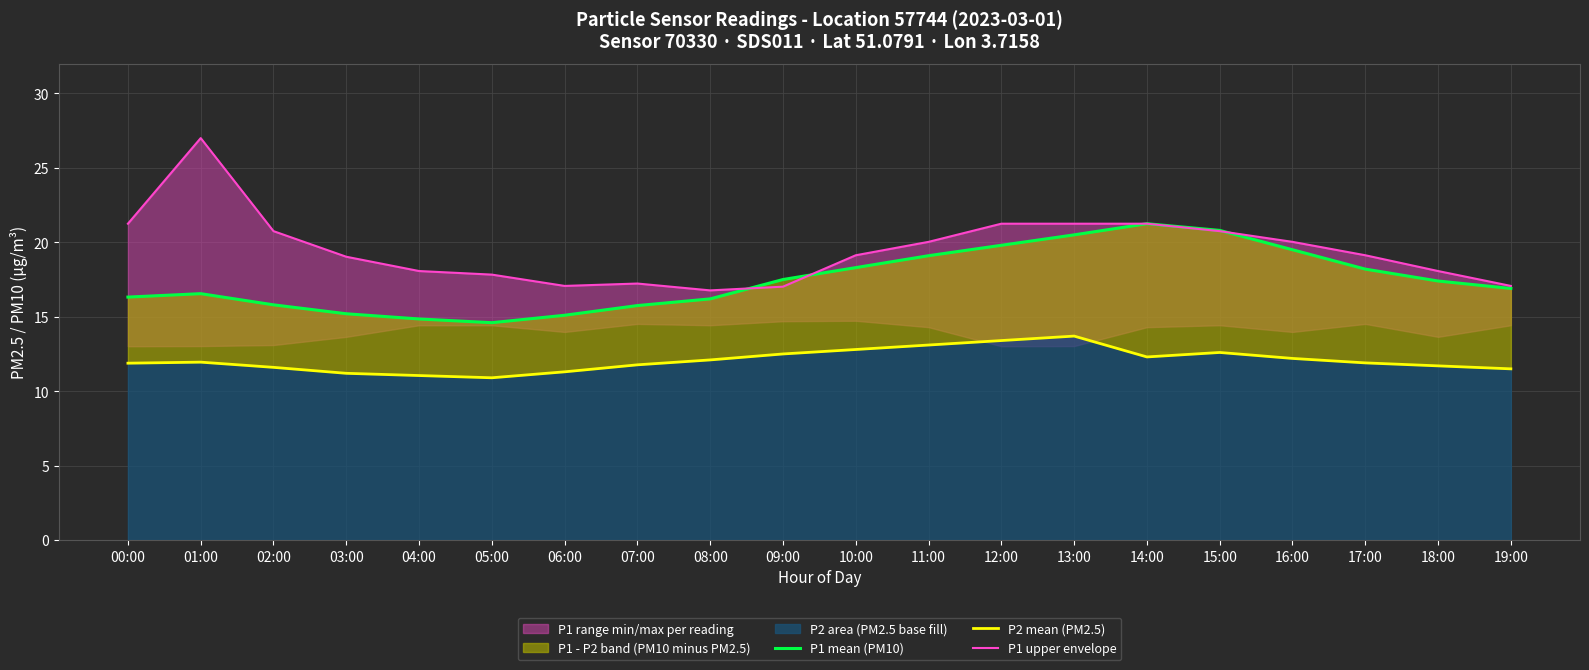

At which category is the sum across all series the highest?

01:00